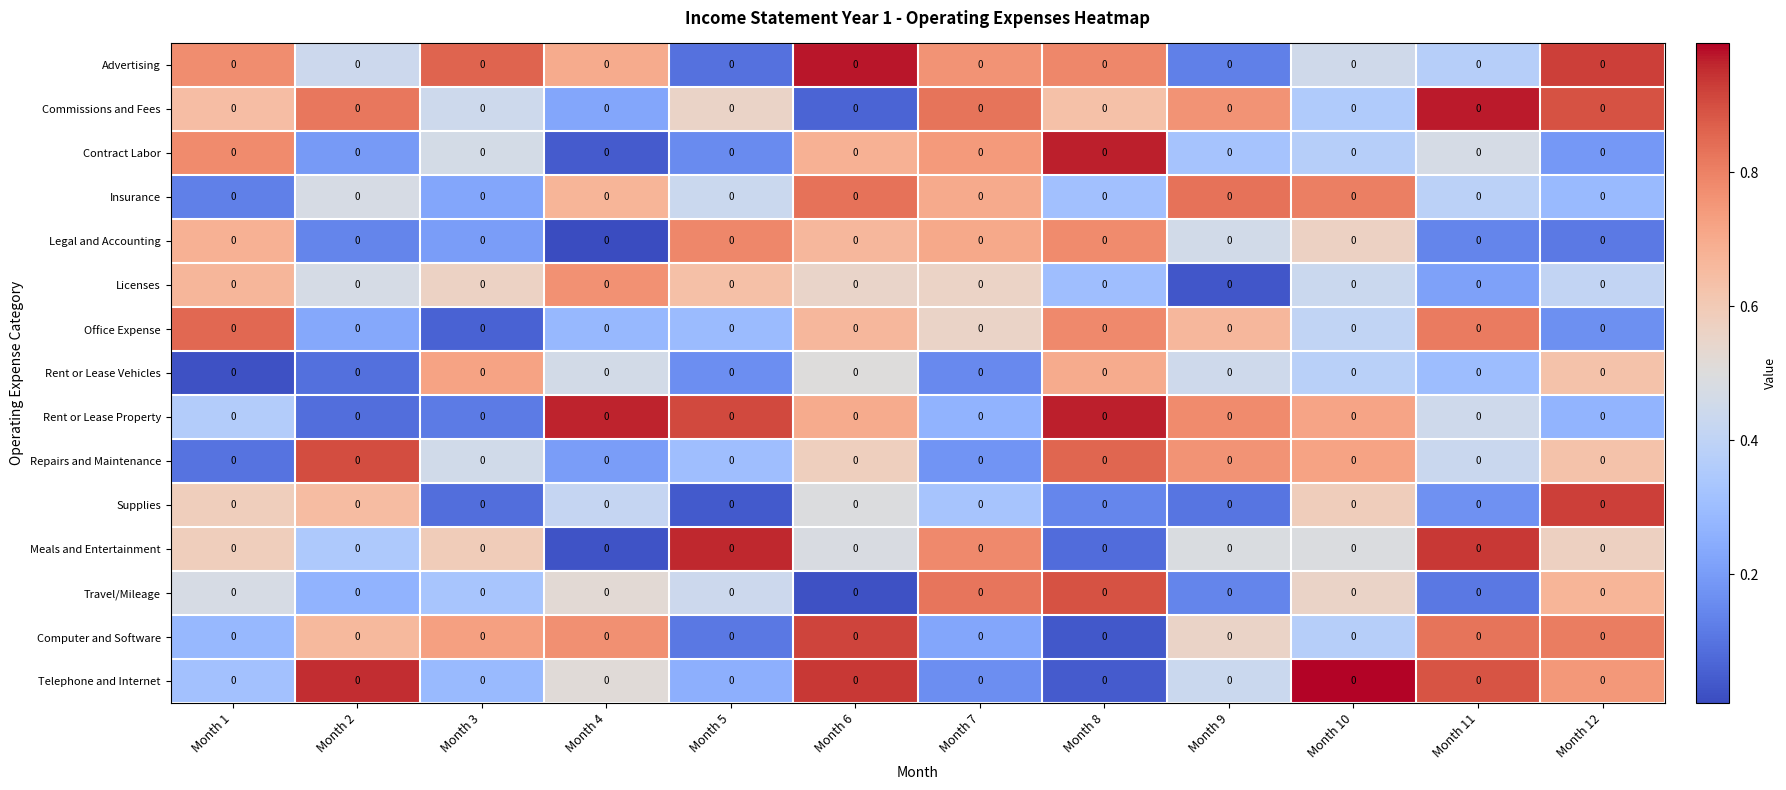

The value of Telephone and Internet at Month 4 is 0.7. True or false?

False